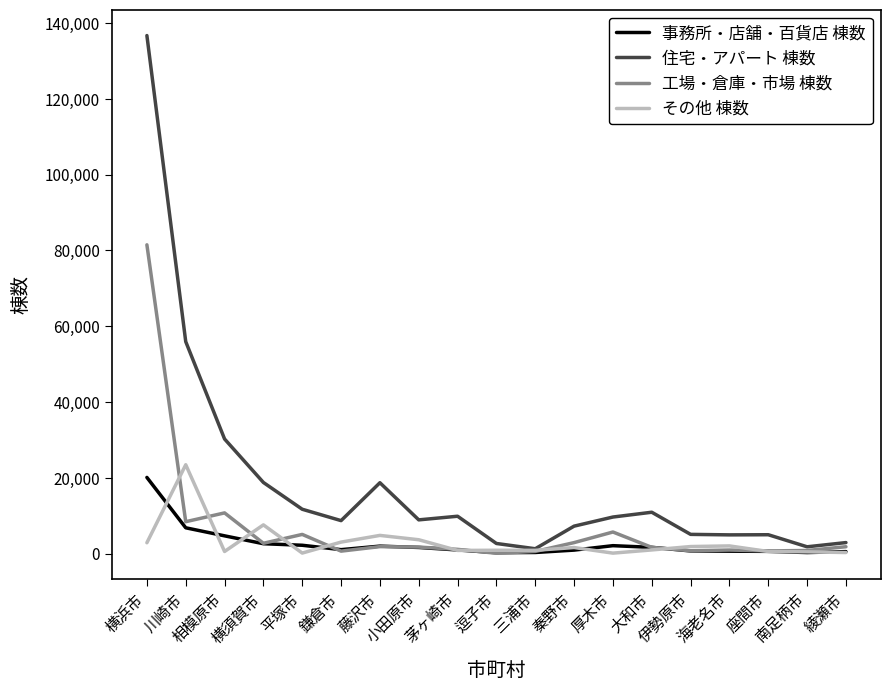

How many lines are shown in the chart?

4